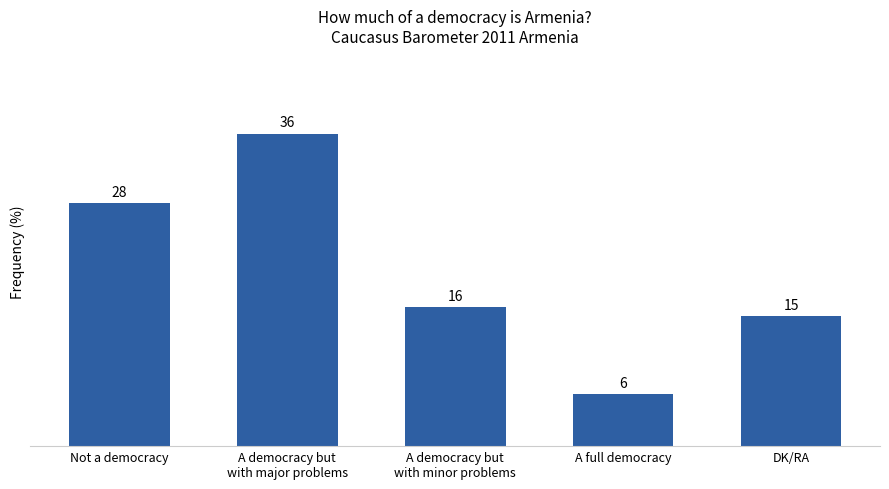

How many bars are there in total?

5